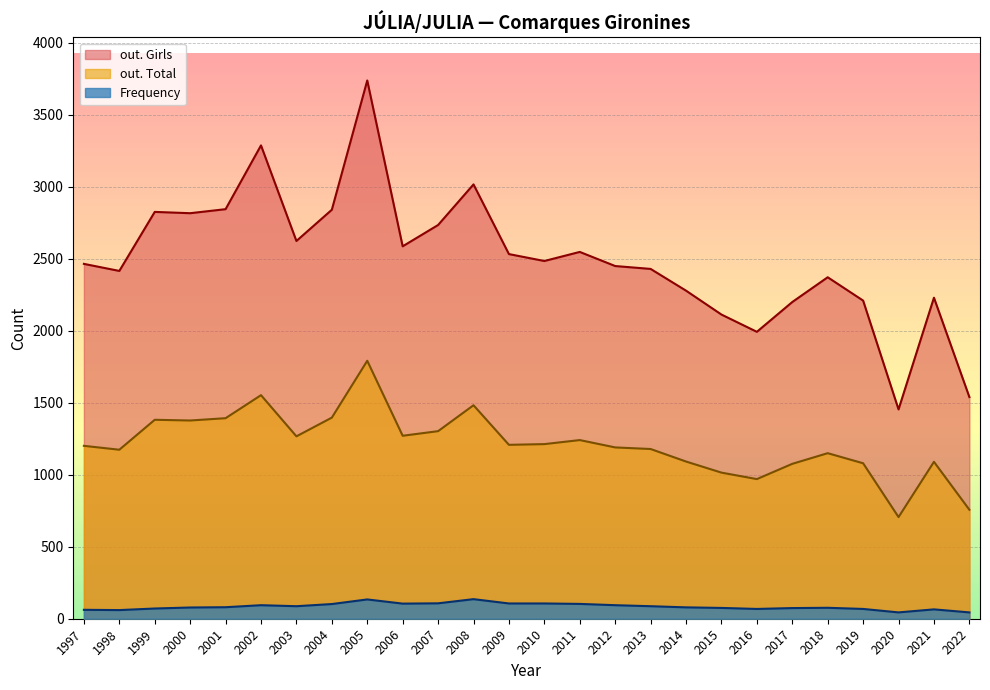

What is the difference between the highest and lowest values at 2012?

2356